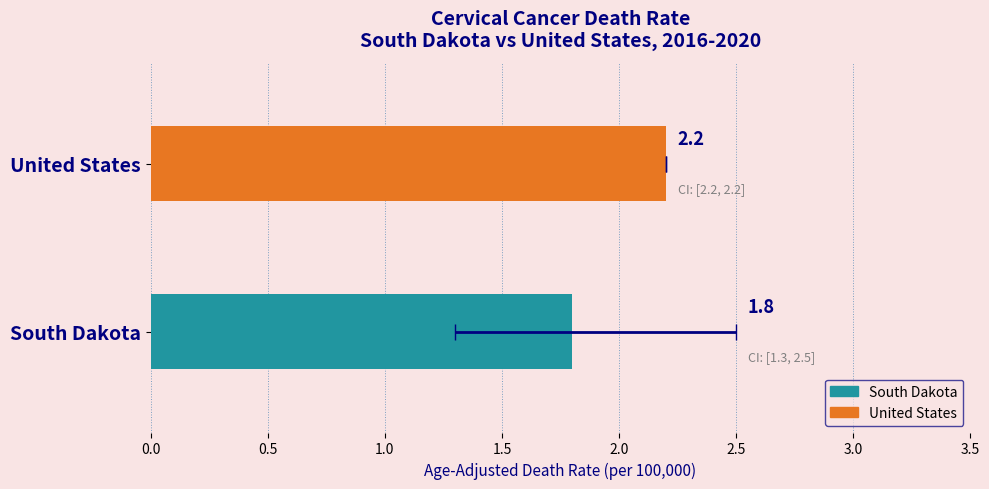

What is the label of the 2nd bar from the left?

United States